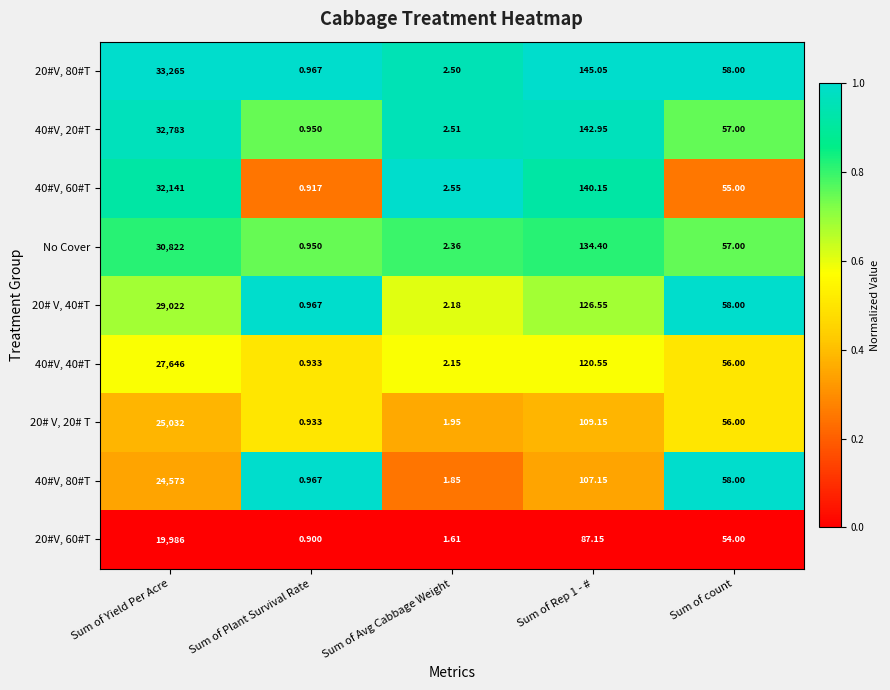

At which label does No Cover first exceed 57?

Sum of Yield Per Acre